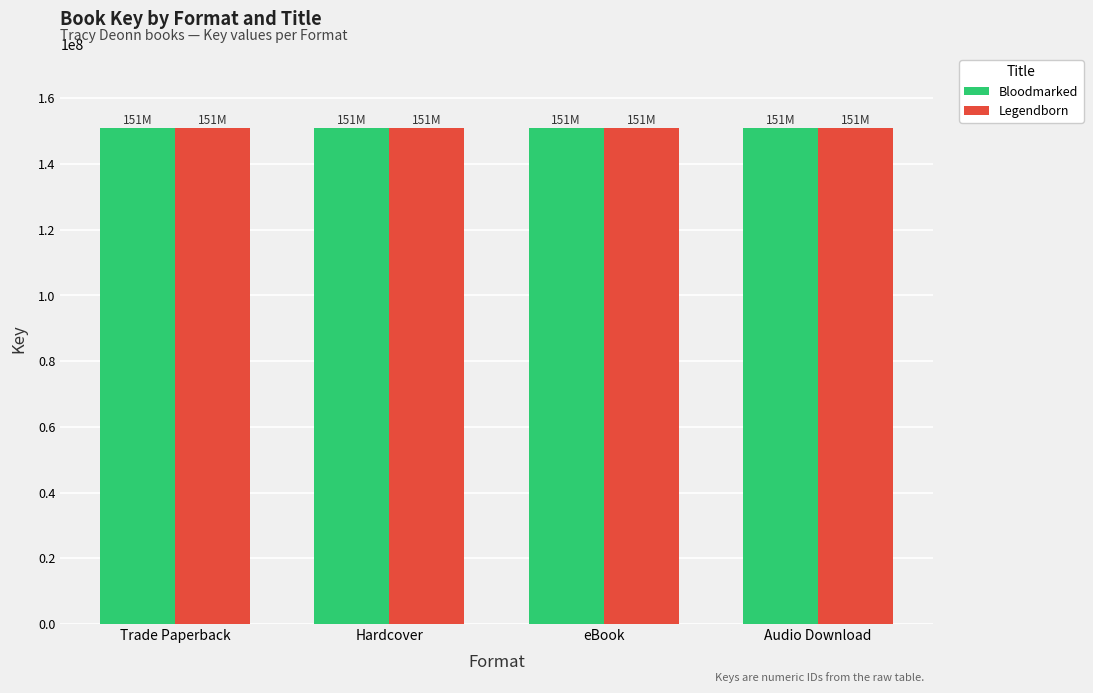

What is the label of the 1st bar from the left?

Trade Paperback